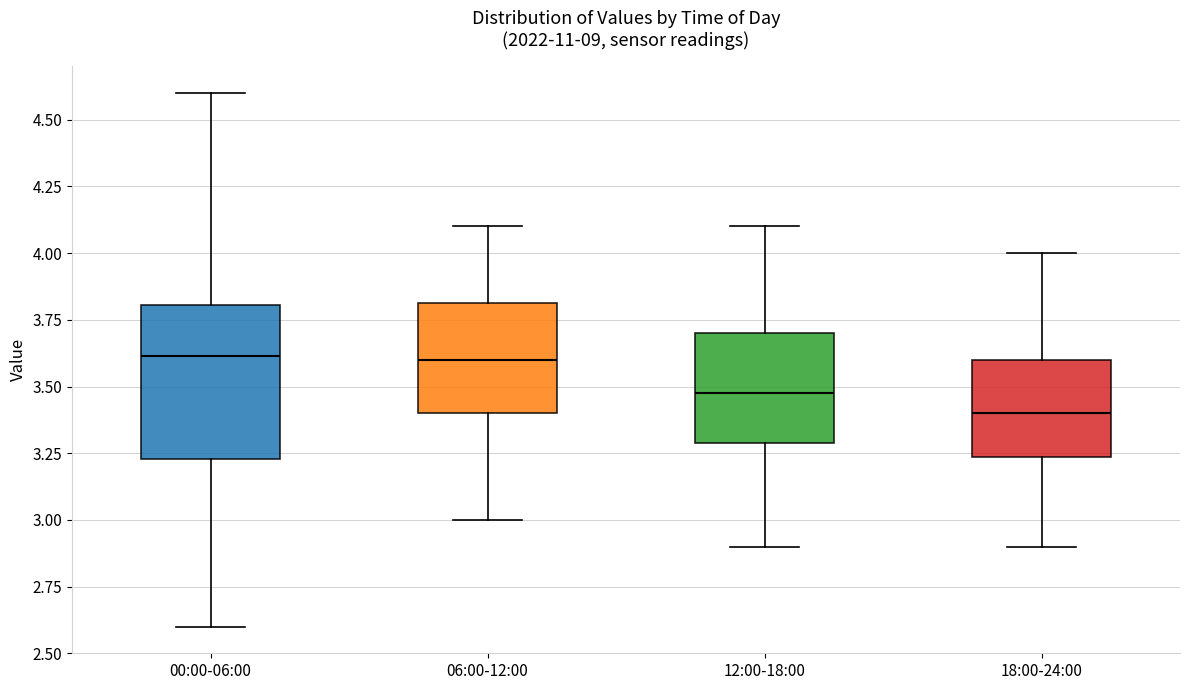

Comparing the boxes themselves (not the whiskers), which one is the tallest?

00:00-06:00